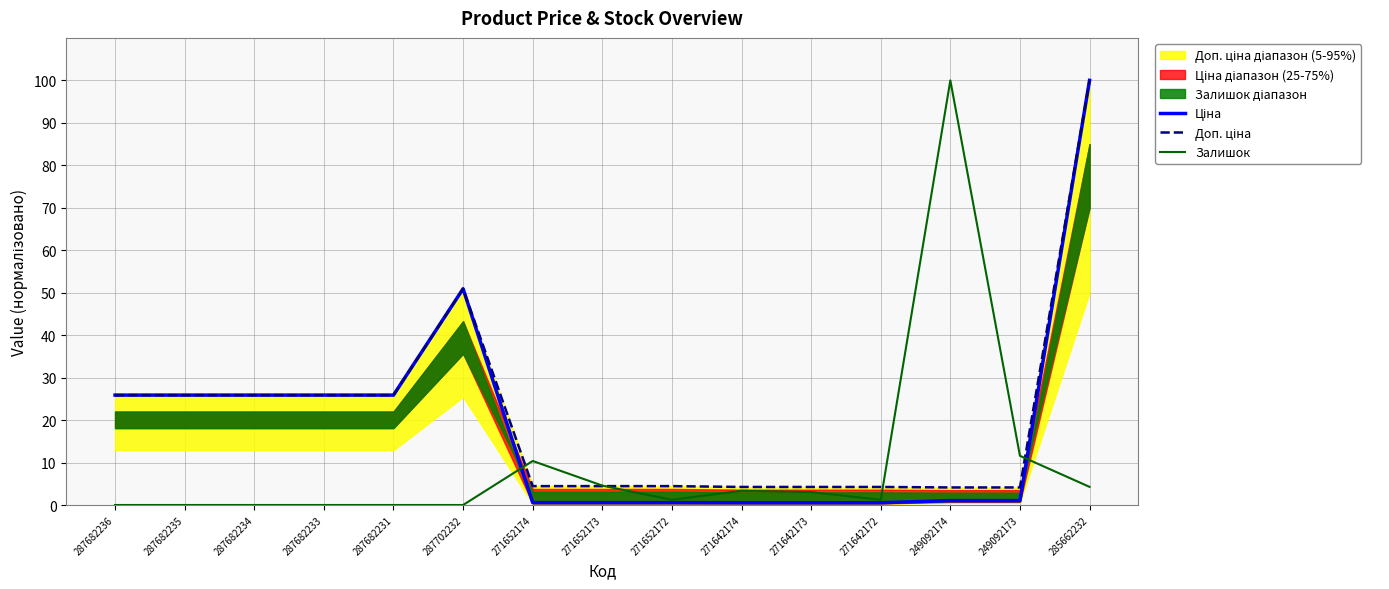

What is the sum of all Ціна values?

285.6